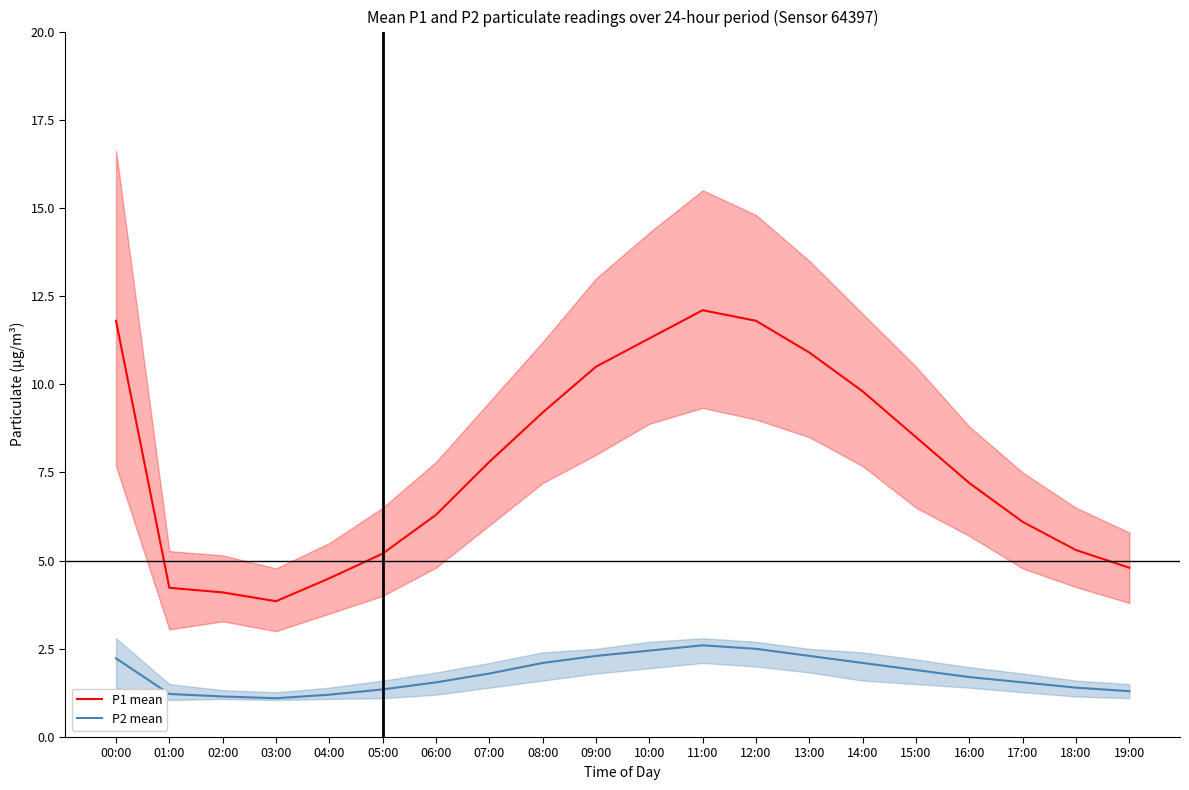

What is the difference between the P1 mean values at 05:00 and 14:00?

4.6